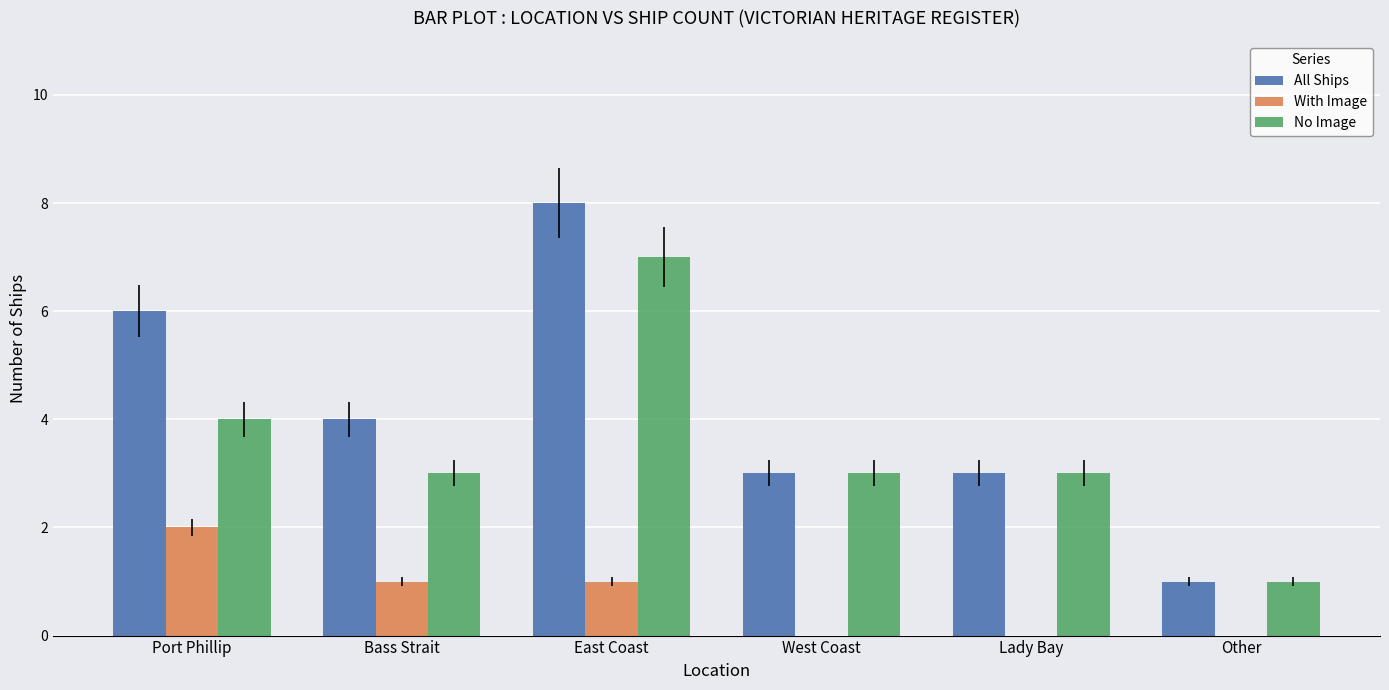

Which series has the largest total across all categories?

All Ships